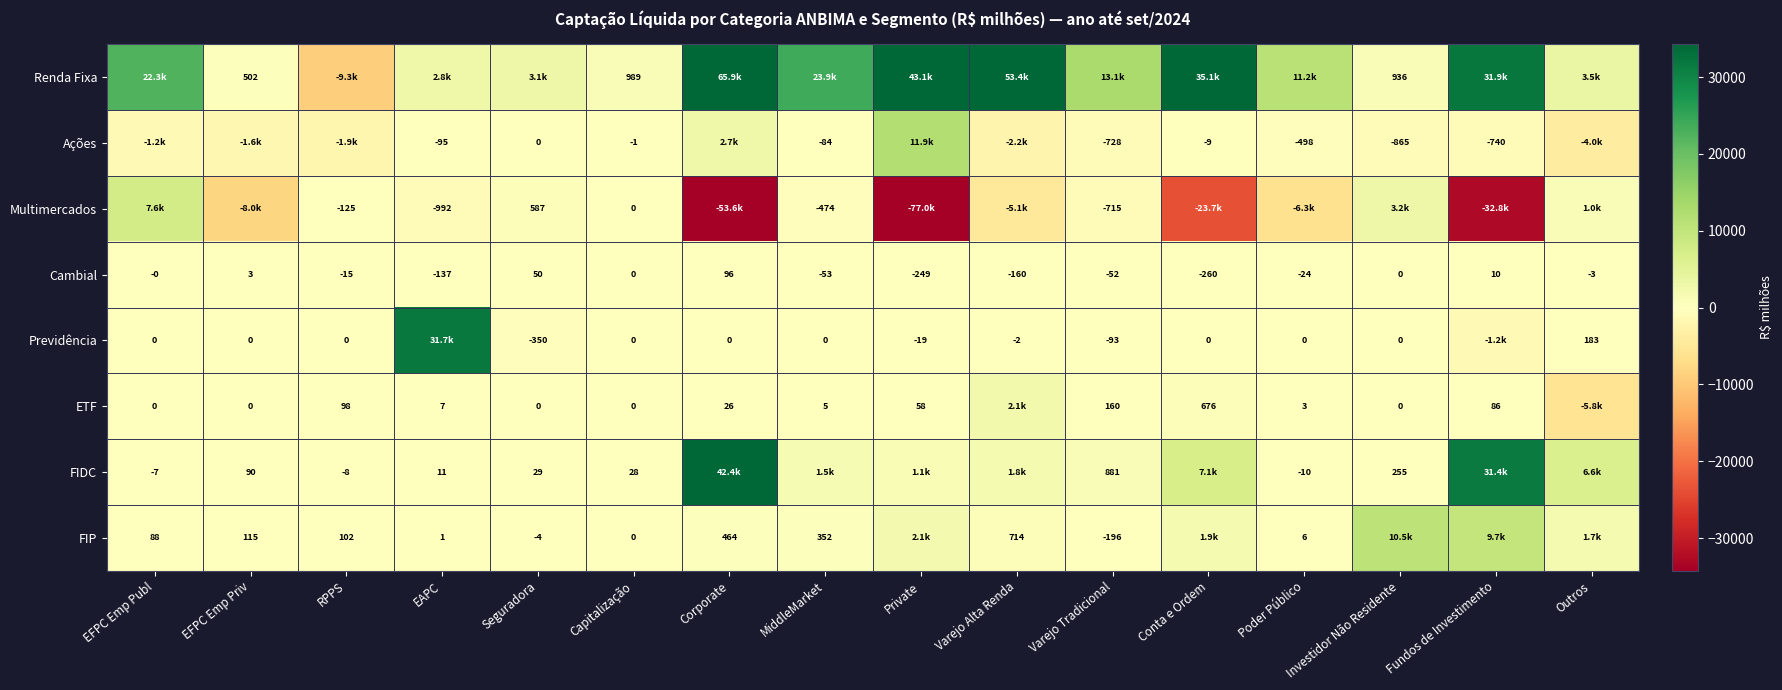

At which label is Cambial closest to -82?

MiddleMarket